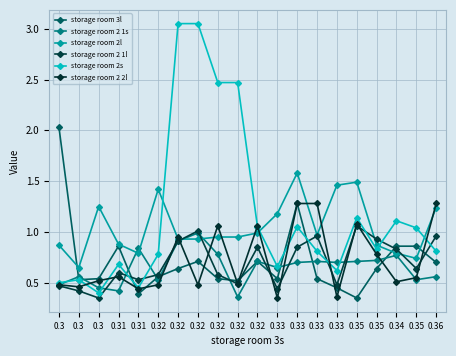

List the labels in order of storage room 2 1l value, smallest first.

0.3, 0.3, 0.33, 0.3, 0.33, 0.32, 0.31, 0.32, 0.32, 0.31, 0.35, 0.34, 0.32, 0.33, 0.32, 0.35, 0.33, 0.36, 0.32, 0.35